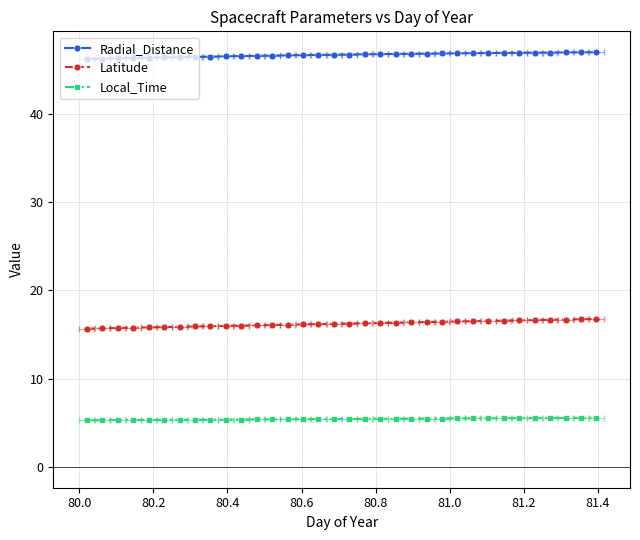

What are all the series names shown in the legend?

Radial_Distance, Latitude, Local_Time